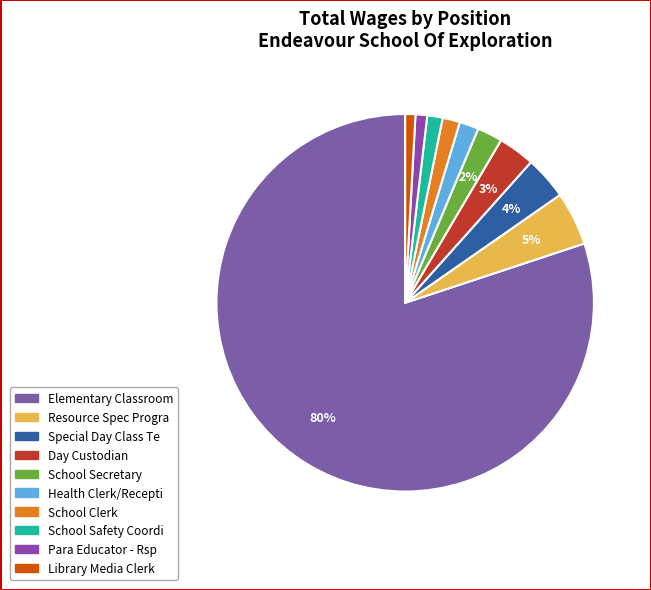

Rank the categories by value from lowest to highest.

Library Media Clerk, Para Educator - Rsp, School Safety Coordi, School Clerk, Health Clerk/Recepti, School Secretary, Day Custodian, Special Day Class Te, Resource Spec Progra, Elementary Classroom